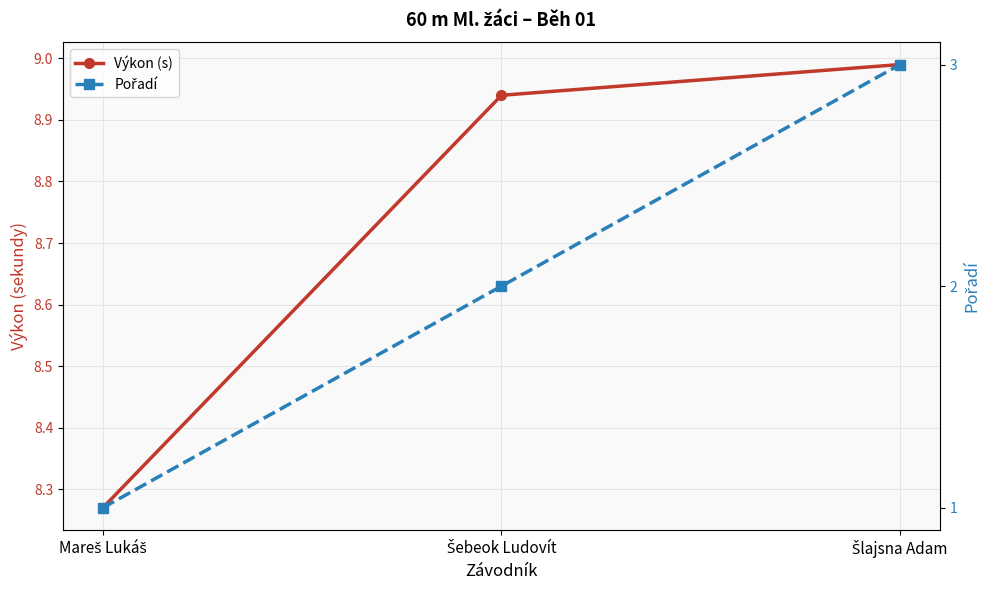

Reading right to left, what are all the values shown in this chart?

Výkon (s): 9.0	8.9	8.3
Pořadí: 3.0	2.0	1.0